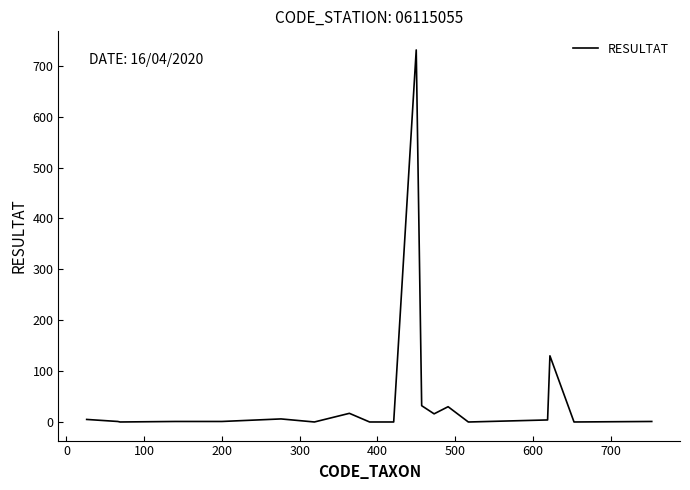

What is the greatest value displayed?

731